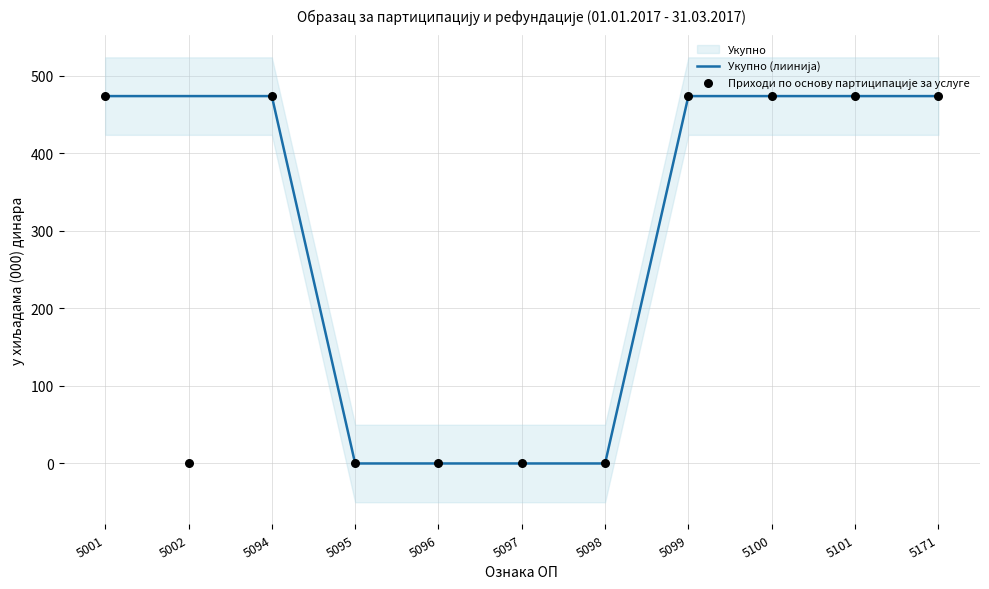

Which series has the widest spread of Y values?

Укупно (лиинија)